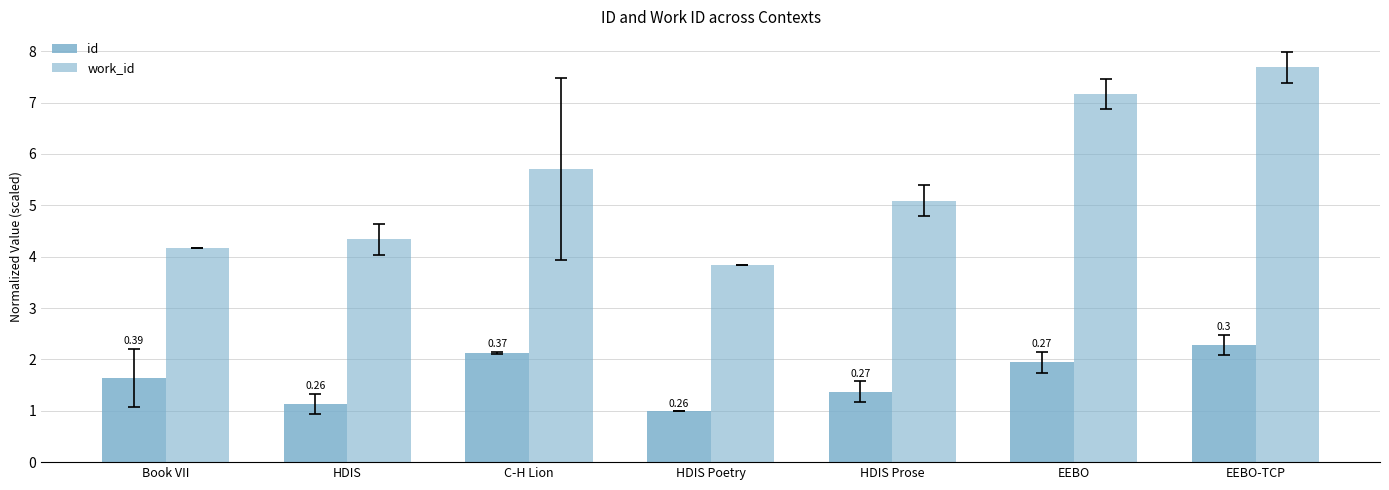

How many bars are there in total?

14